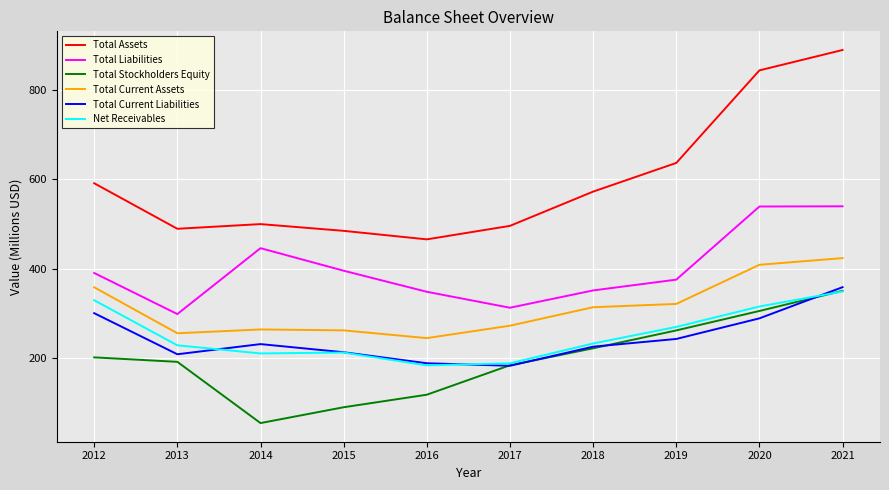

What value does the Net Receivables series have at 2018?

232.1